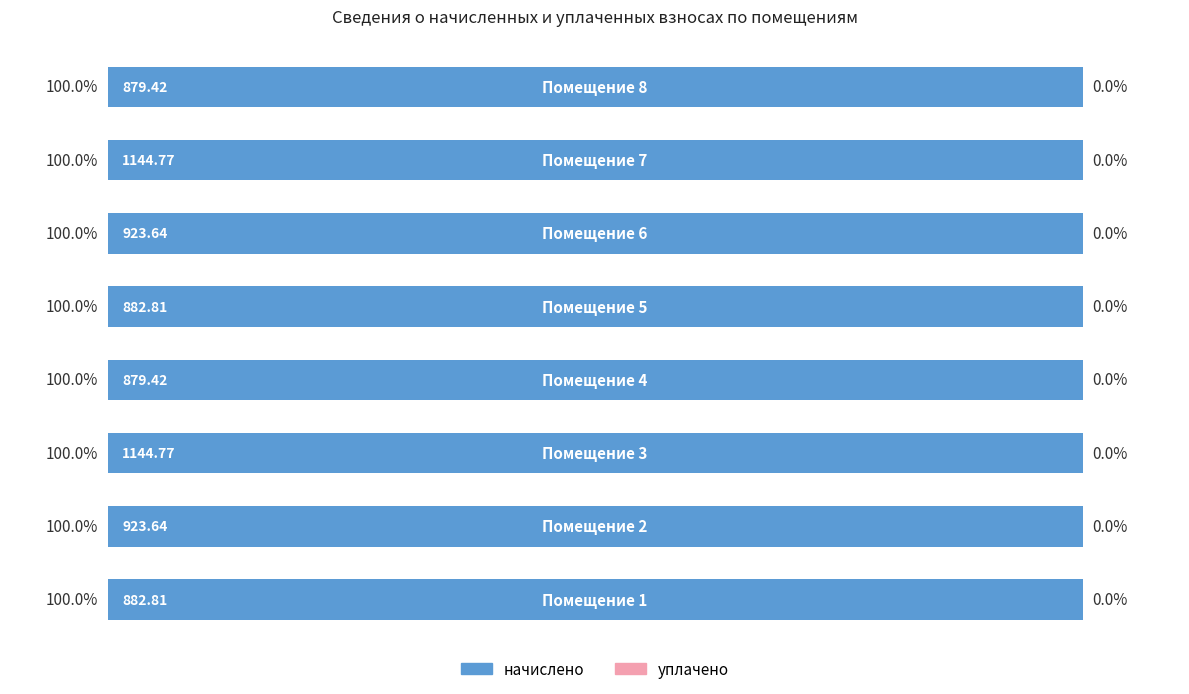

Which series changed the most between 5 and 6?

начислено